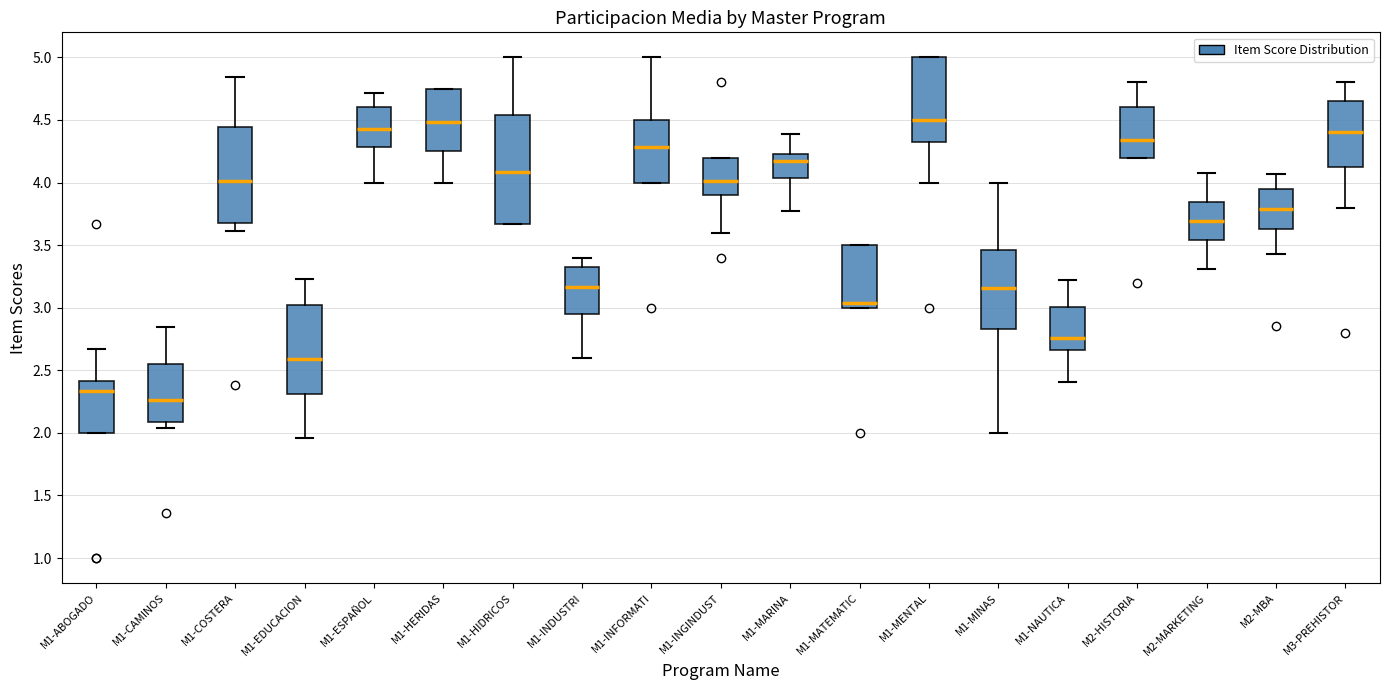

Which box's median line is the lowest?

M1-CAMINOS